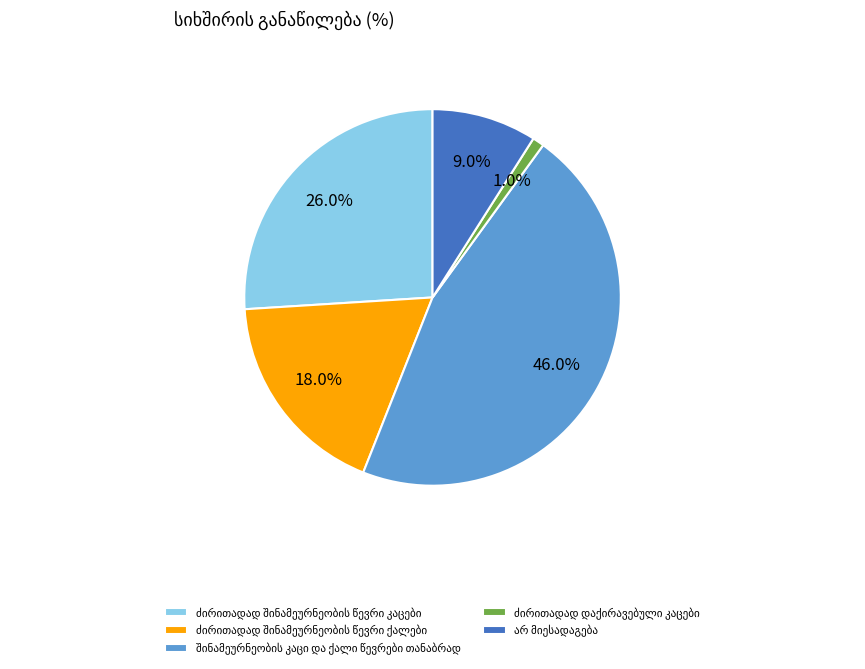

Is there a majority slice in this chart?

No